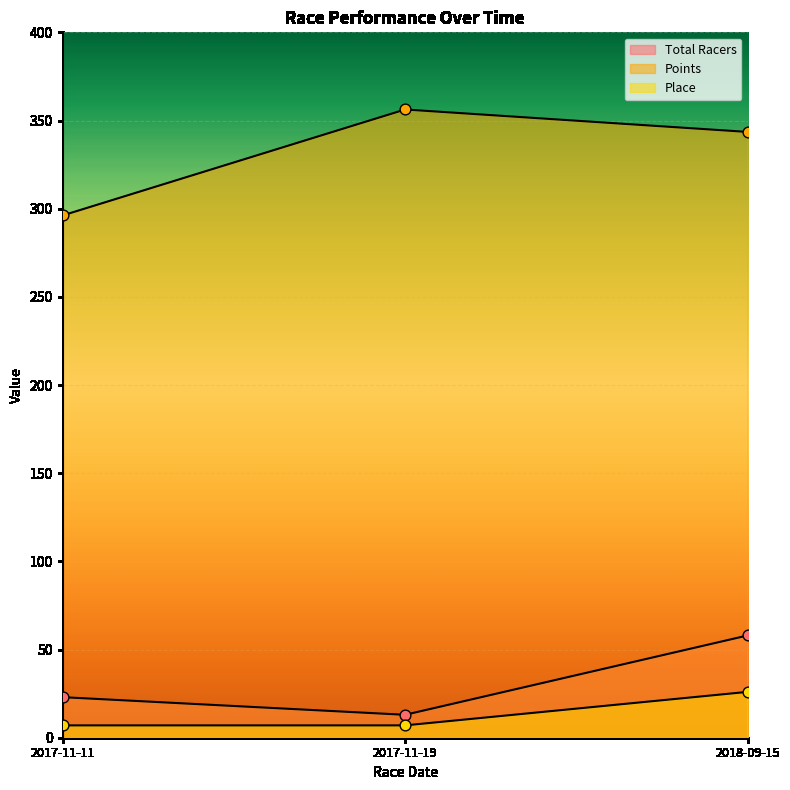

How many lines are shown in the chart?

3